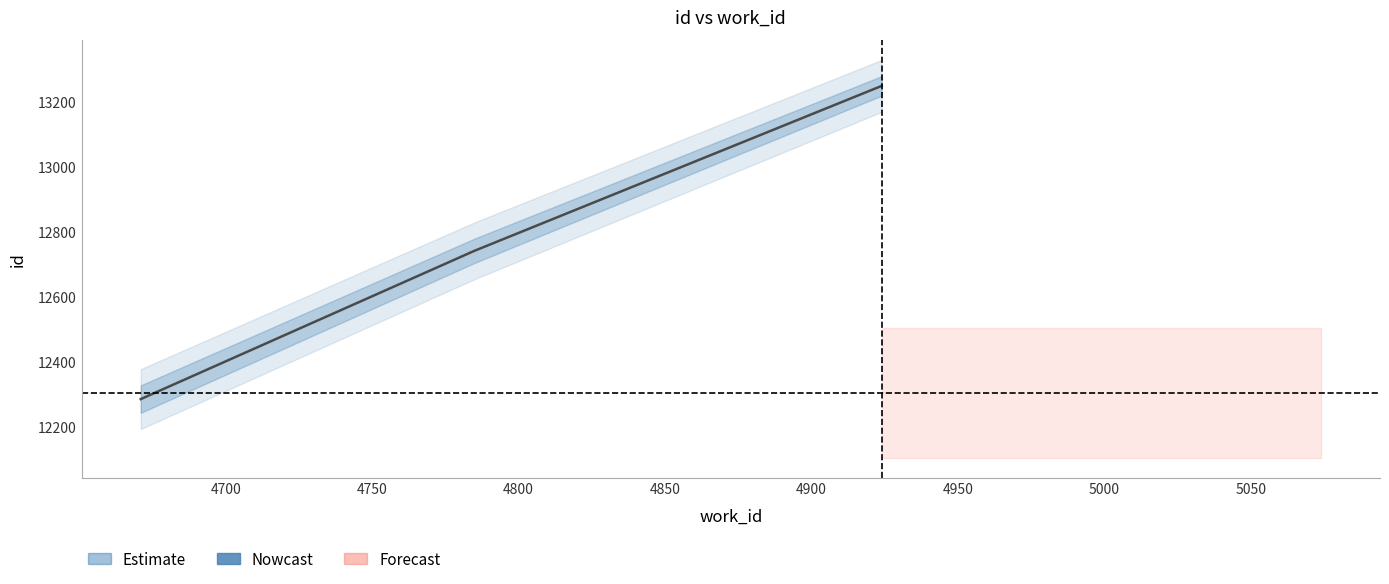

What is the sum of all values?

38278.2